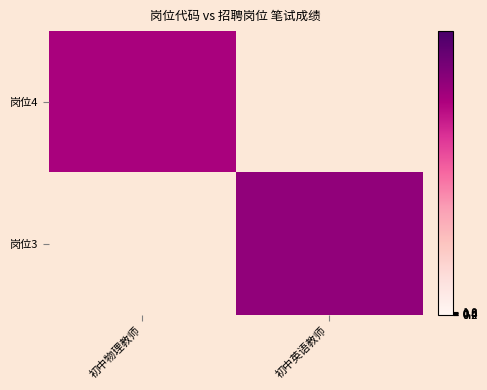

At which label does 岗位4 reach its peak?

初中物理教师